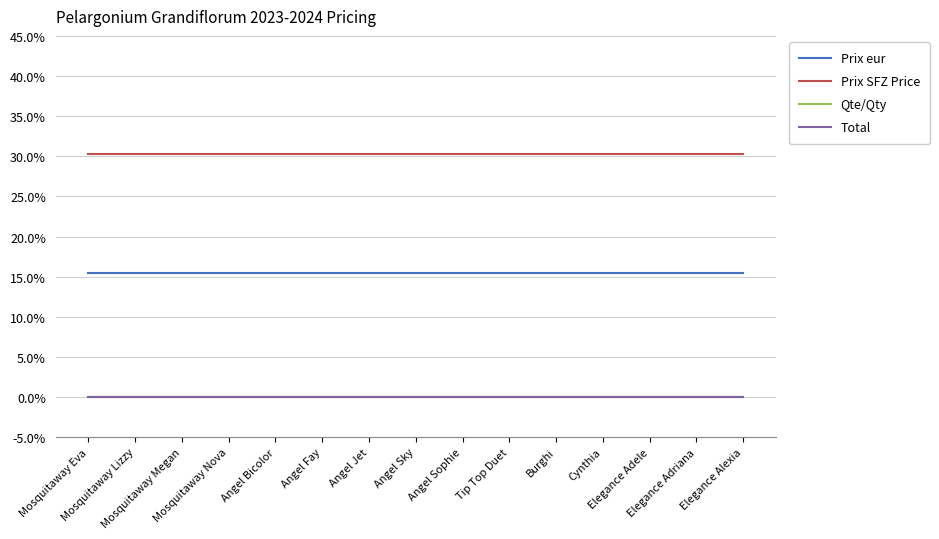

Is this an area chart (filled region under the line)?

No